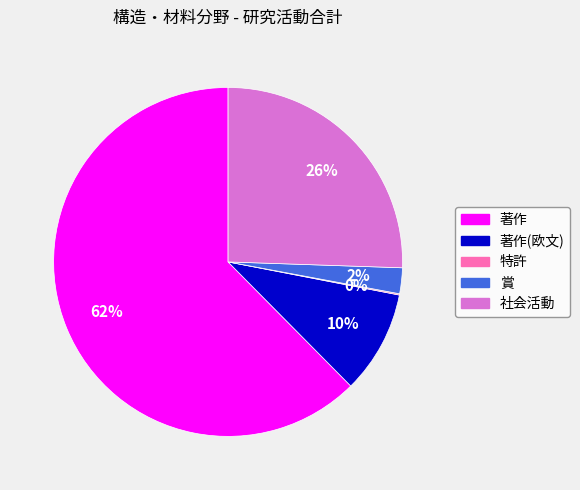

To the nearest percent, what is the difference between the 賞 and 著作 slice percentages?

60%